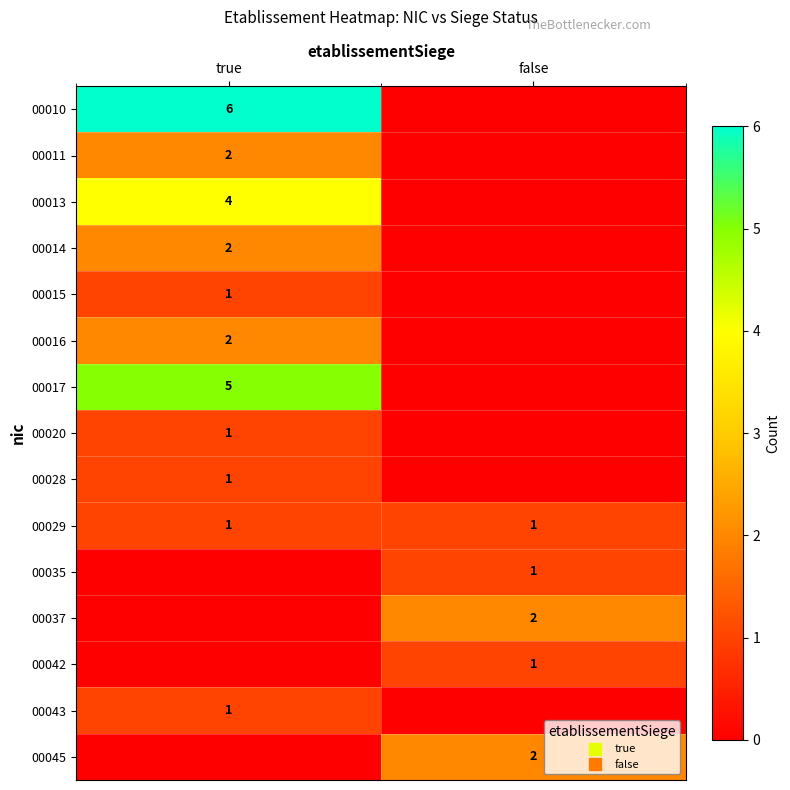

Which has a higher value, true or false?

true